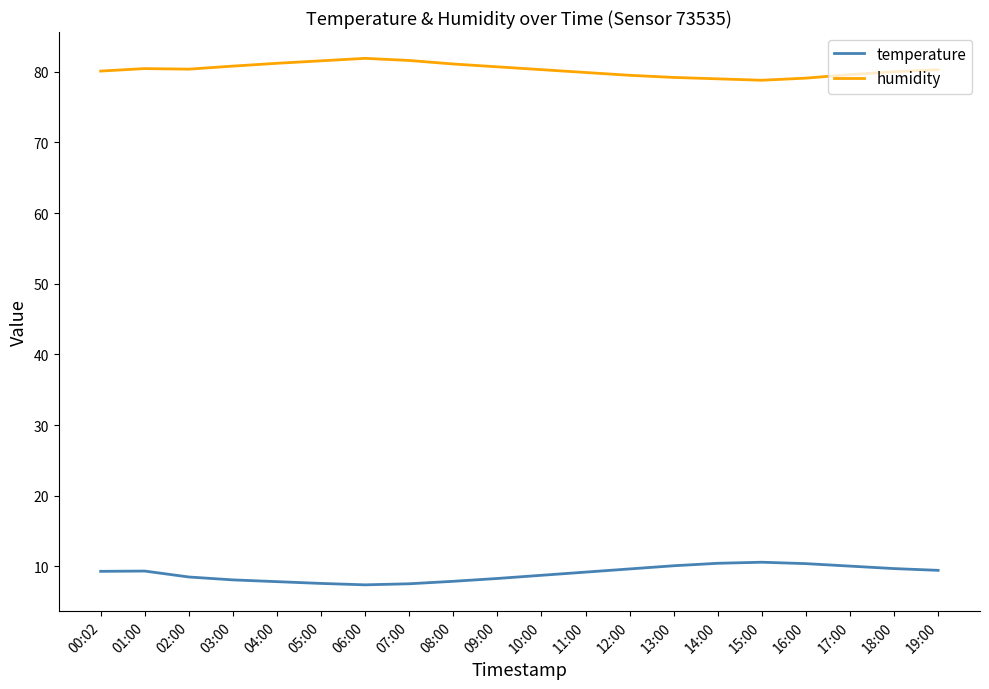

Is the value of humidity at 05:00 greater than the value of temperature at 12:00?

Yes